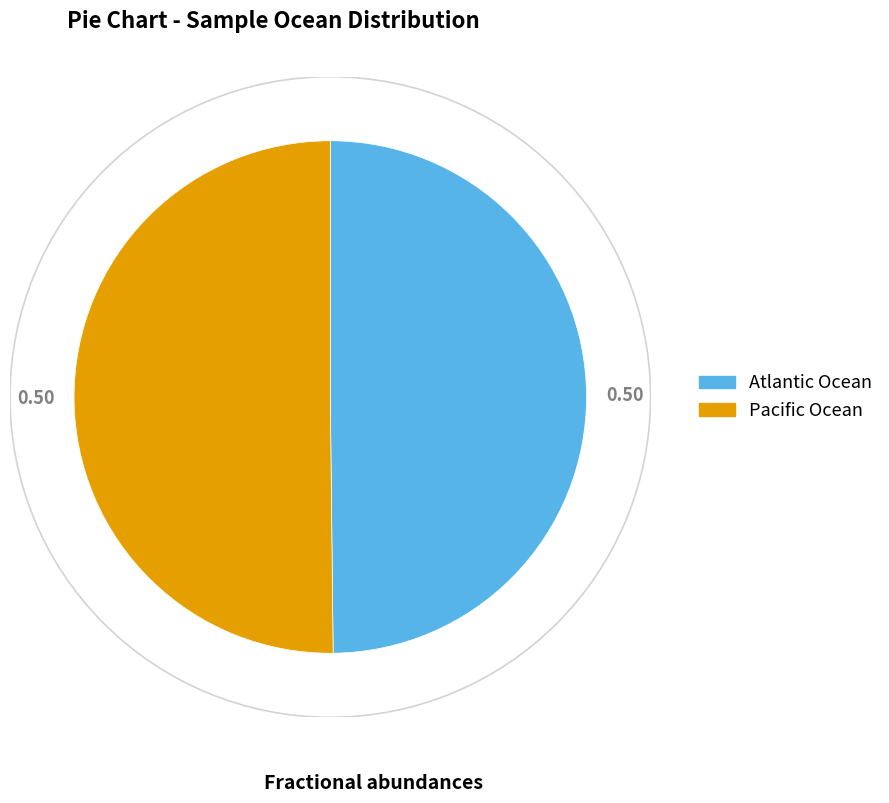

Approximately how many times larger is the value at Atlantic Ocean compared to Pacific Ocean?

1.0